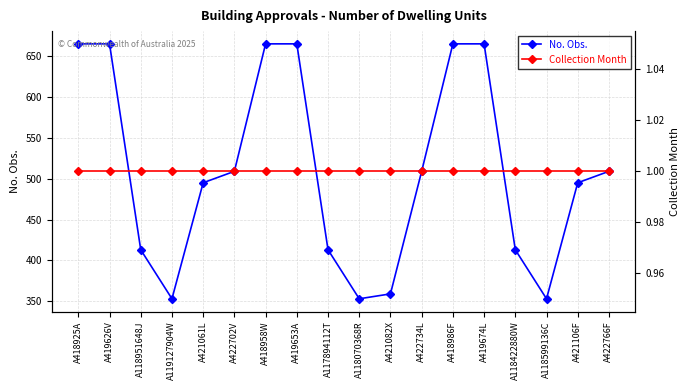

What is the total value across all series at A419653A?

666